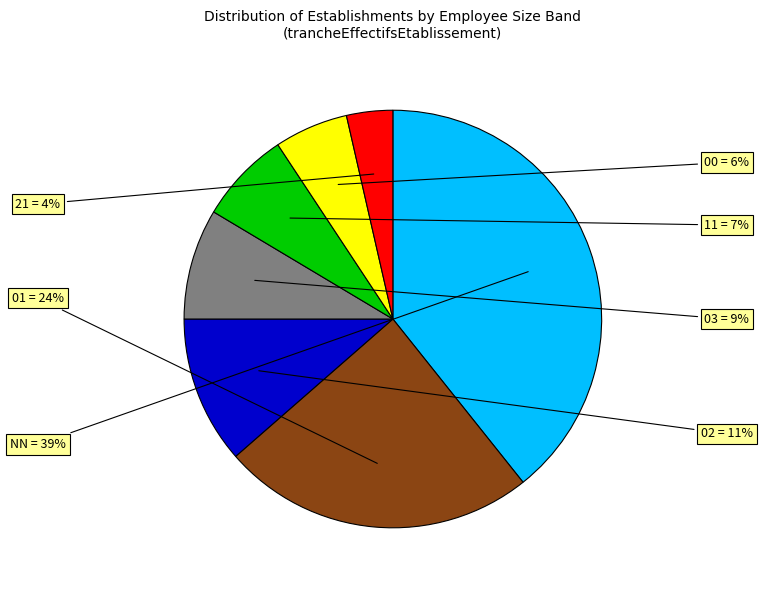

Is there any slice that represents more than half of the pie?

No